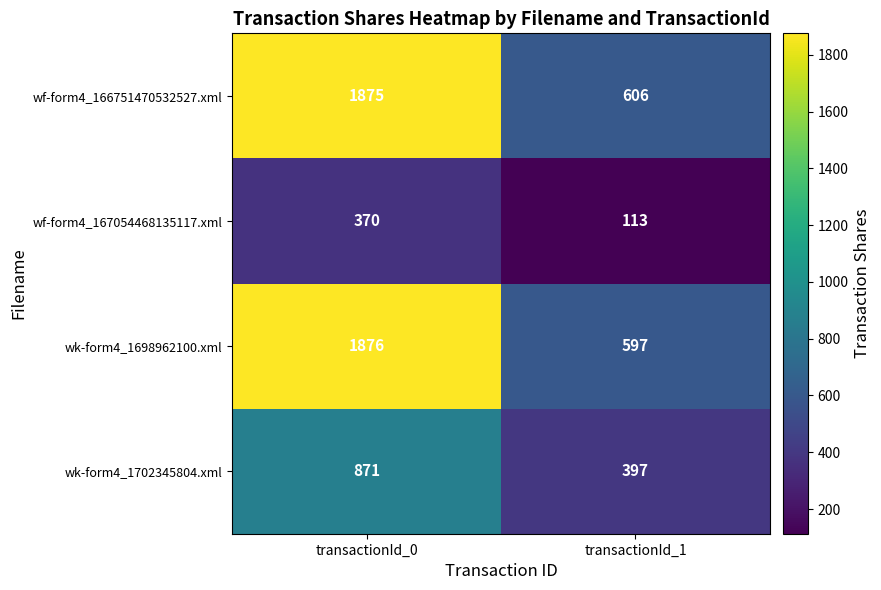

Where is wk-form4_1698962100.xml nearest to the value 1236?

transactionId_1